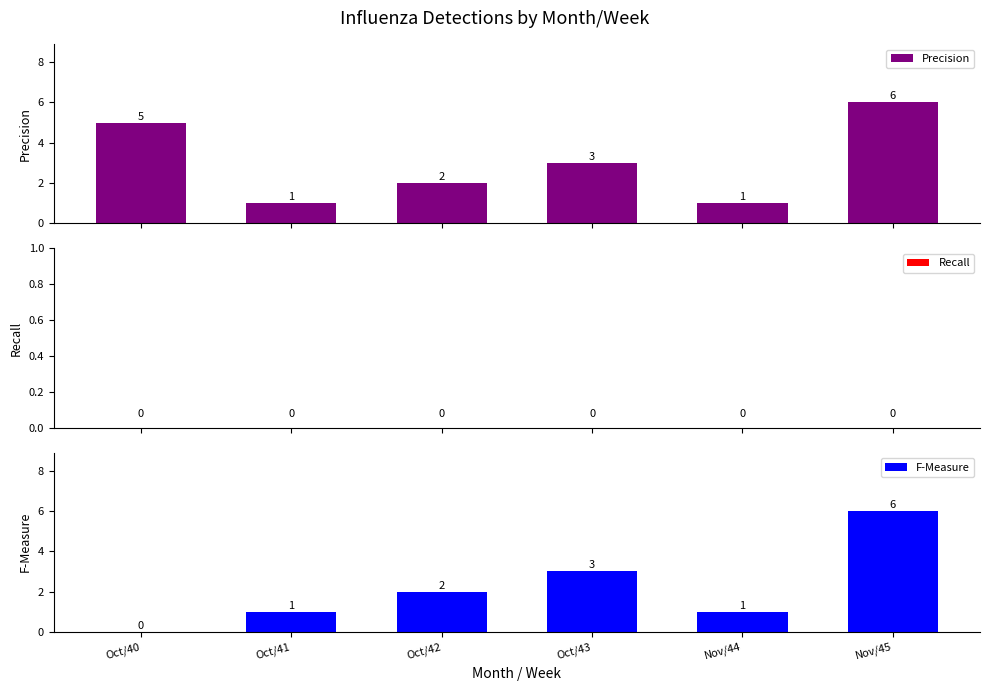

Which label corresponds to the smallest value in the chart?

Oct/40